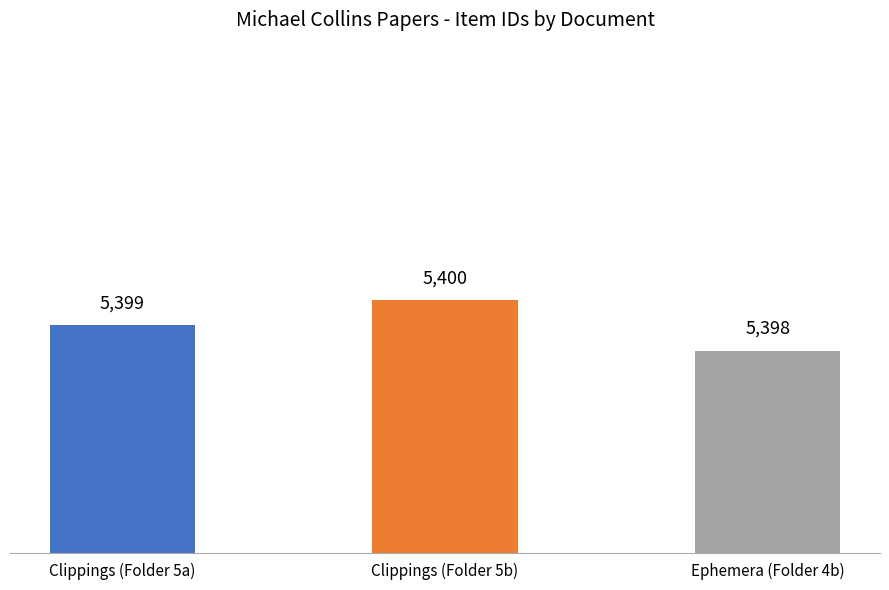

Reading left to right, extract all data points from this chart.

5399	5400	5398